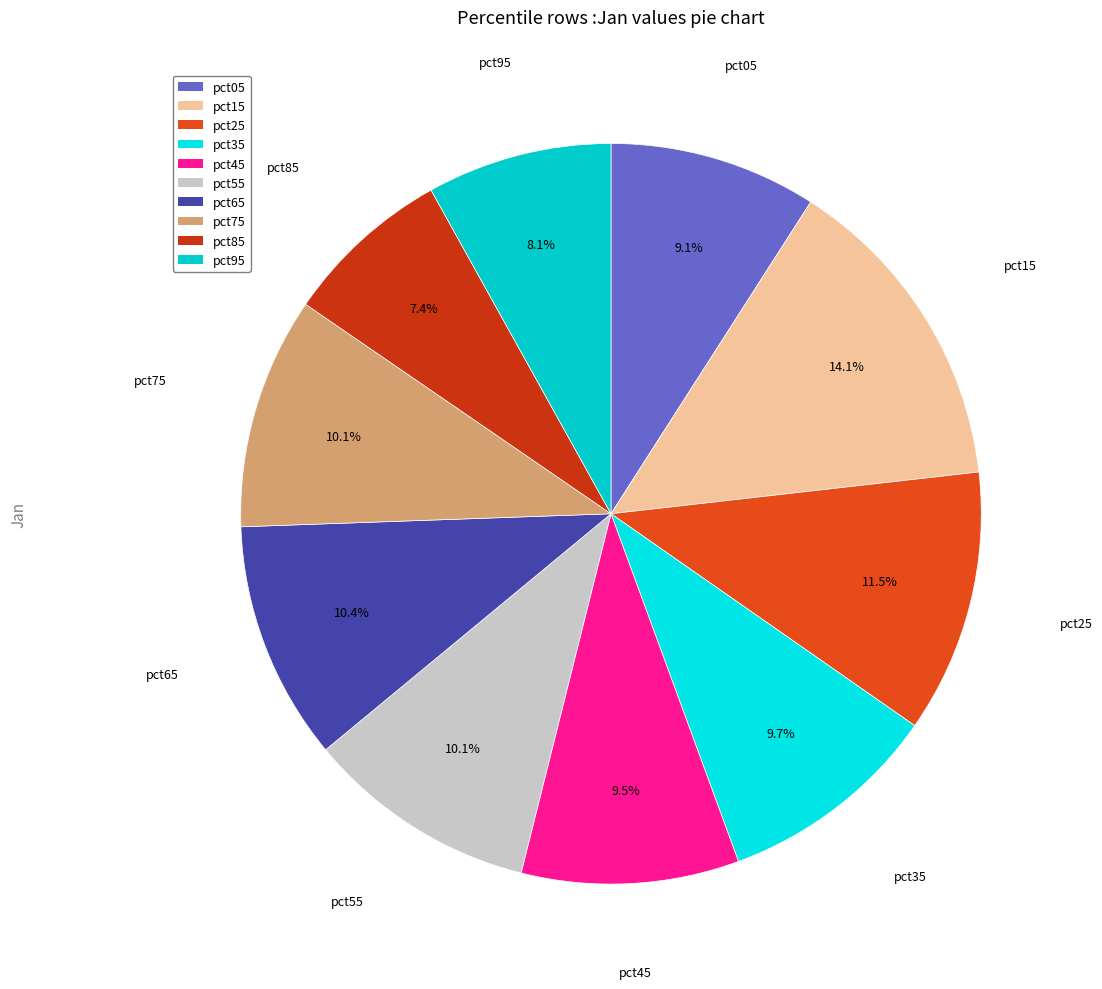

What portion of the pie excludes pct25?

88.5%